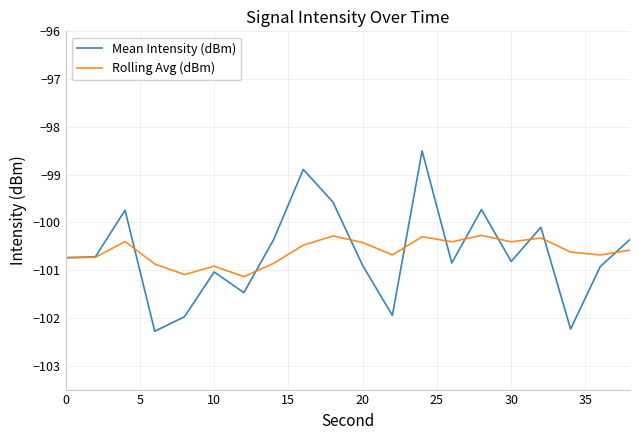

What is the difference between the maximum and minimum values in the Rolling Avg (dBm) series?

0.9